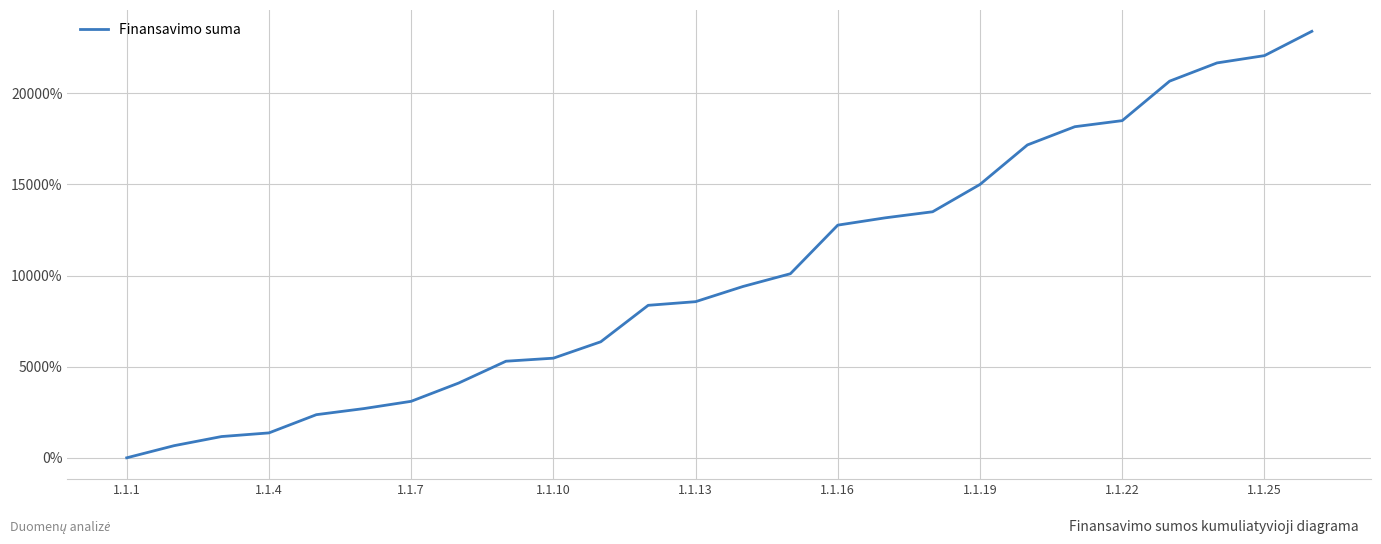

What is the difference between the maximum and minimum values?

23400.0